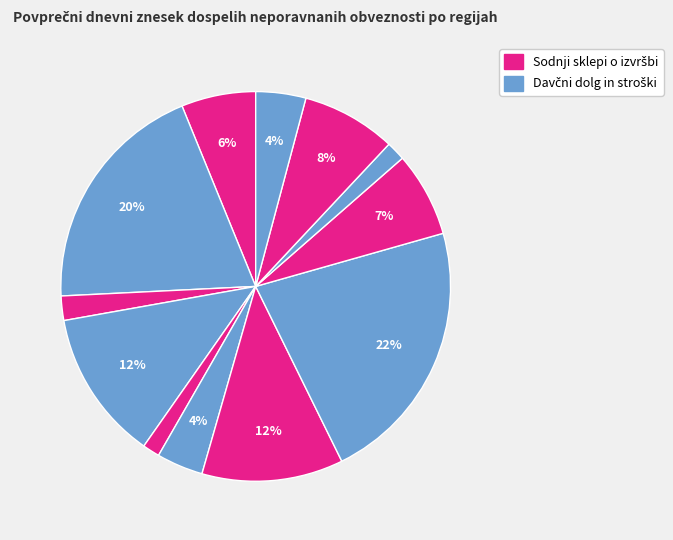

How many segments does this pie chart have?

12